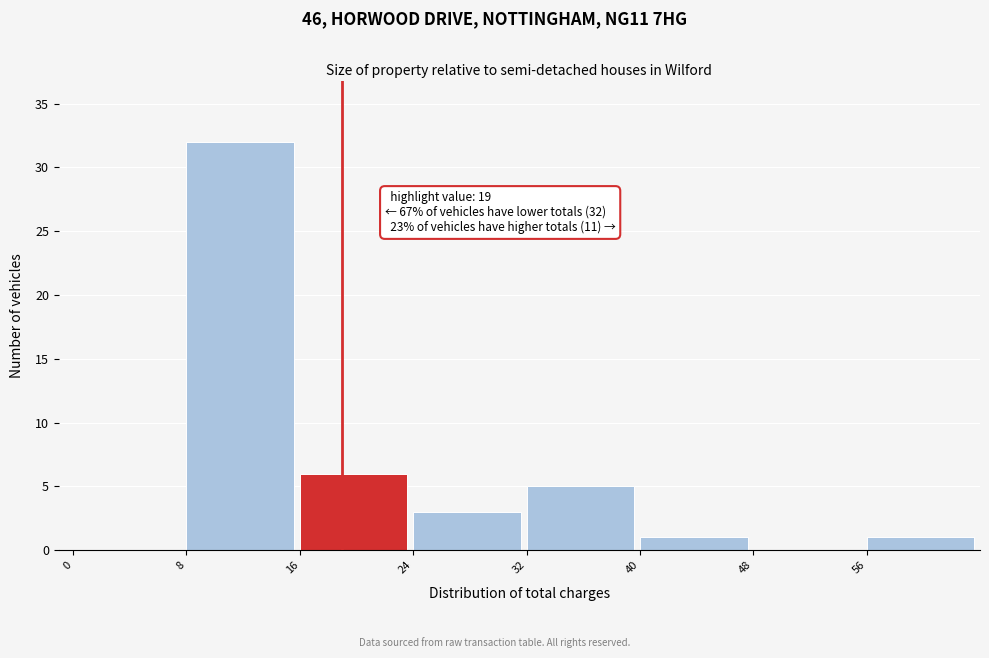

Over which range of the x-axis is the bar tallest?

8 to 16